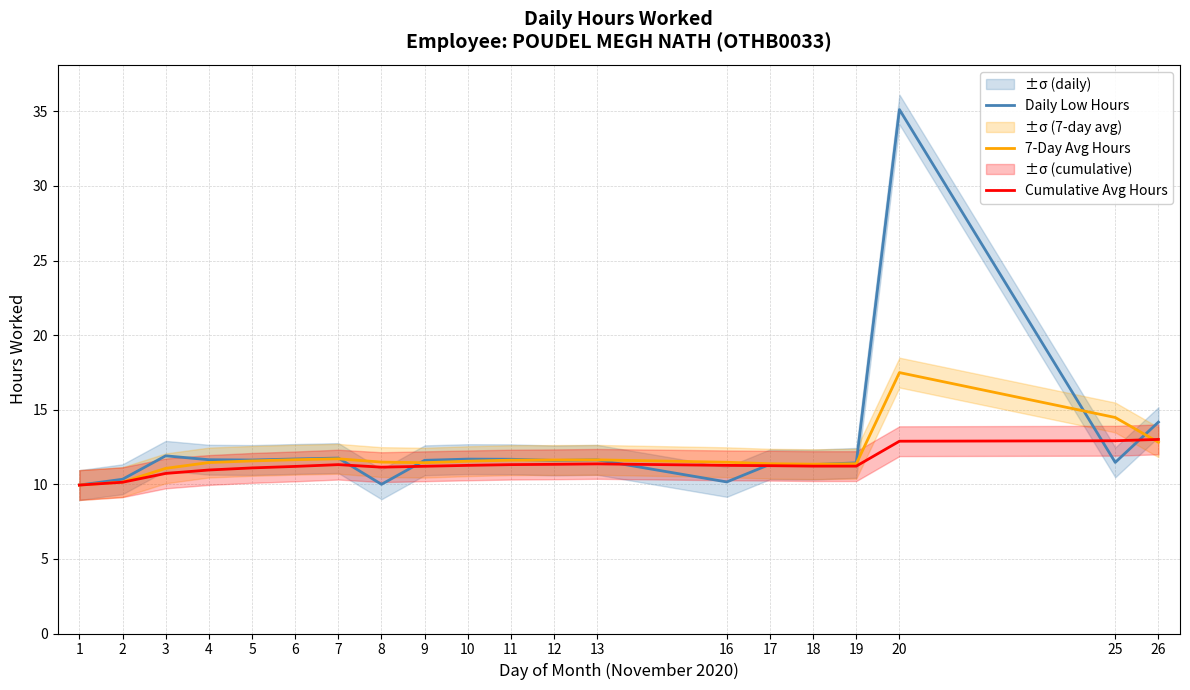

Count the number of categories in the chart.

20